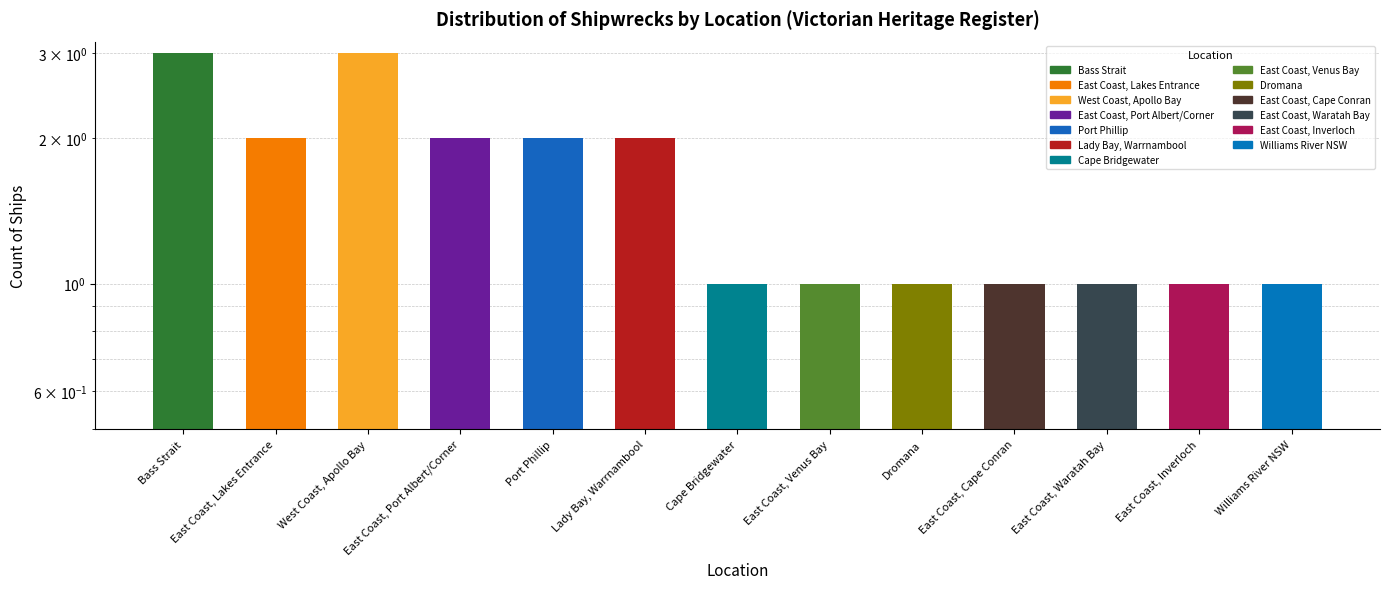

What is the label of the 7th bar from the right?

Cape Bridgewater